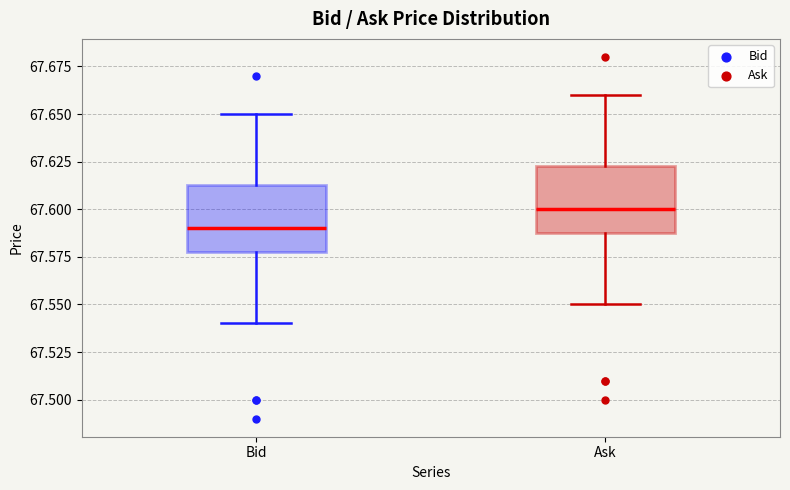

Where does the lower whisker of the box for Ask end on the y-axis? The values are not printed on the chart, so give them approximately, as read against the axis.

67.550